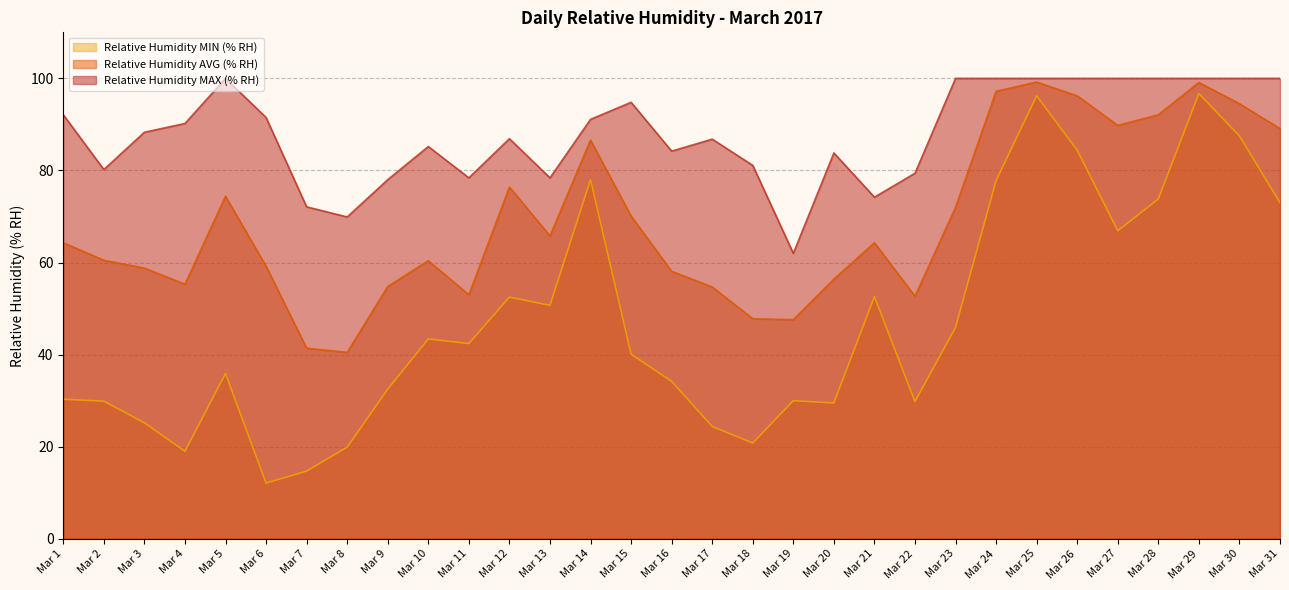

Reading left to right, transcribe all the data shown in this chart.

Relative Humidity MIN (% RH): 30.3	29.9	25.2	19.0	35.9	12.1	14.7	19.9	32.5	43.4	42.4	52.5	50.7	78.0	40.1	34.2	24.4	20.8	30.0	29.5	52.6	29.8	45.9	77.8	96.2	84.4	66.9	73.8	96.7	87.5	73.0
Relative Humidity AVG (% RH): 64.3	60.5	58.8	55.3	74.4	59.2	41.4	40.5	54.8	60.4	53.0	76.4	65.8	86.6	70.1	58.1	54.7	47.8	47.6	56.4	64.3	52.7	72.0	97.2	99.2	96.2	89.8	92.1	99.1	94.5	89.1
Relative Humidity MAX (% RH): 92.1	80.2	88.3	90.2	100.0	91.5	72.1	69.9	78.0	85.2	78.4	86.9	78.4	91.1	94.8	84.2	86.8	81.1	62.0	83.8	74.2	79.4	100.0	100.0	100.0	100.0	100.0	100.0	100.0	100.0	100.0